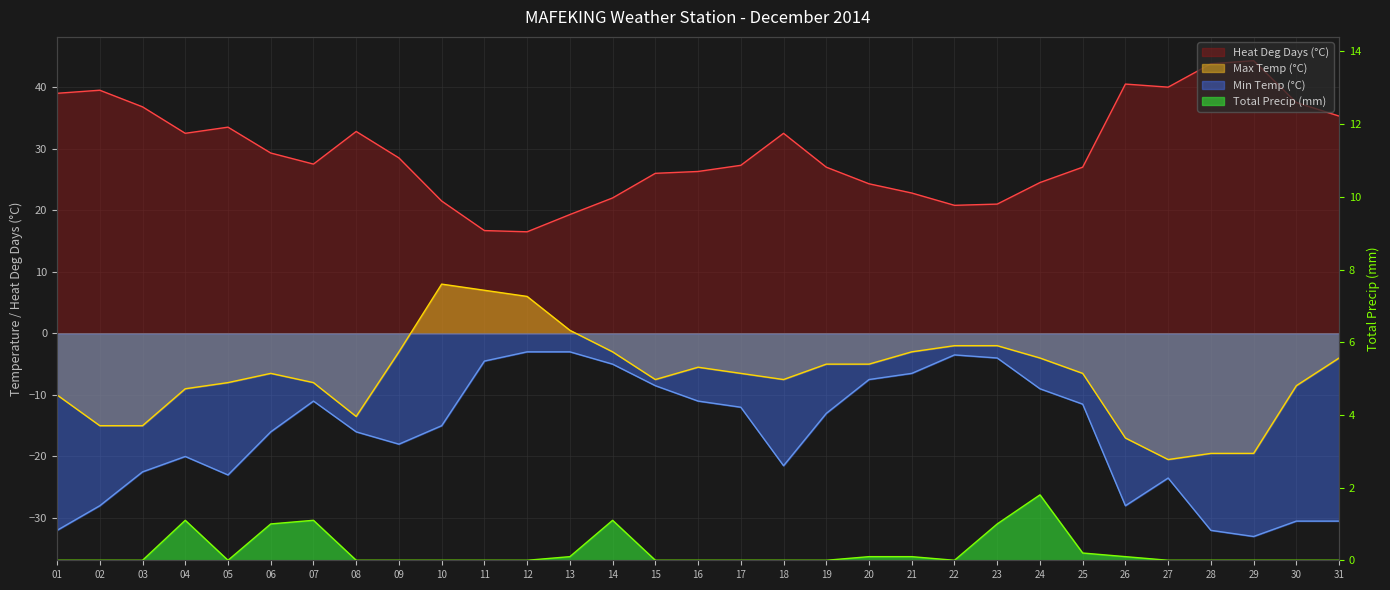

How many lines are shown in the chart?

4